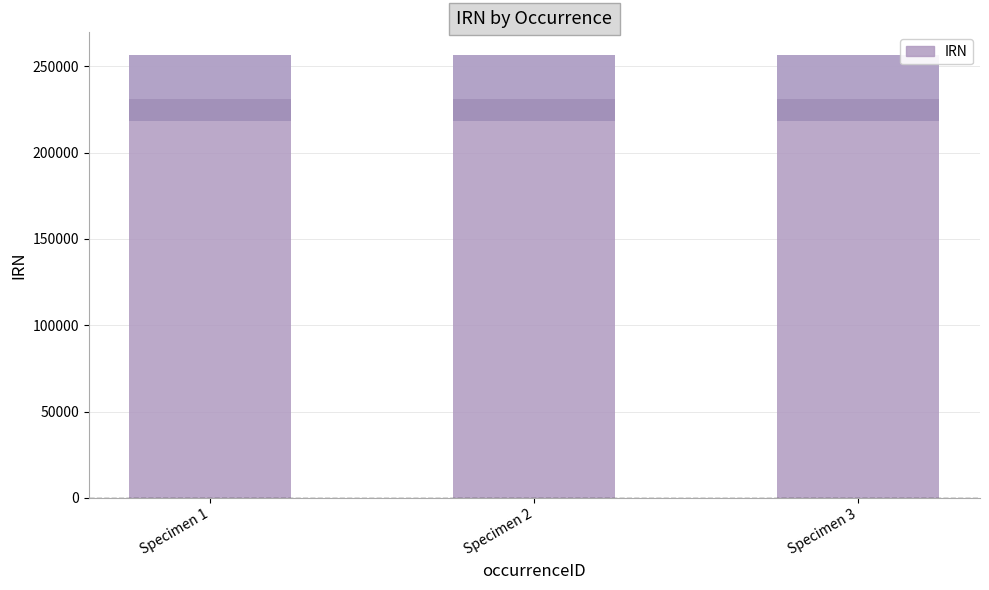

List the labels in order of value, largest first.

Specimen 2, Specimen 3, Specimen 1